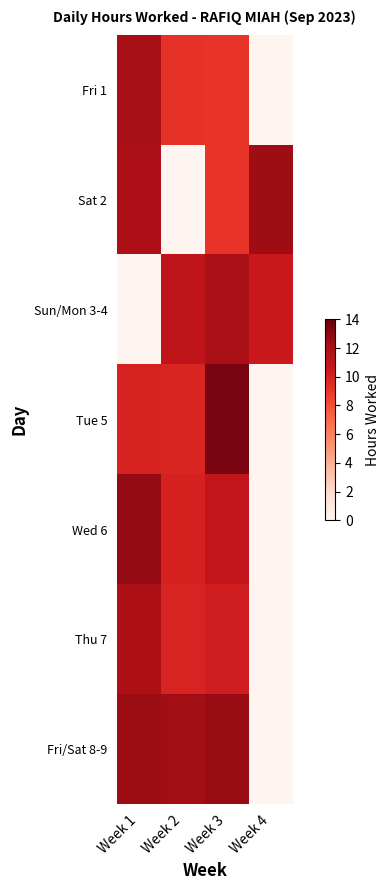

Which series has the largest range (max minus min)?

Tue 5